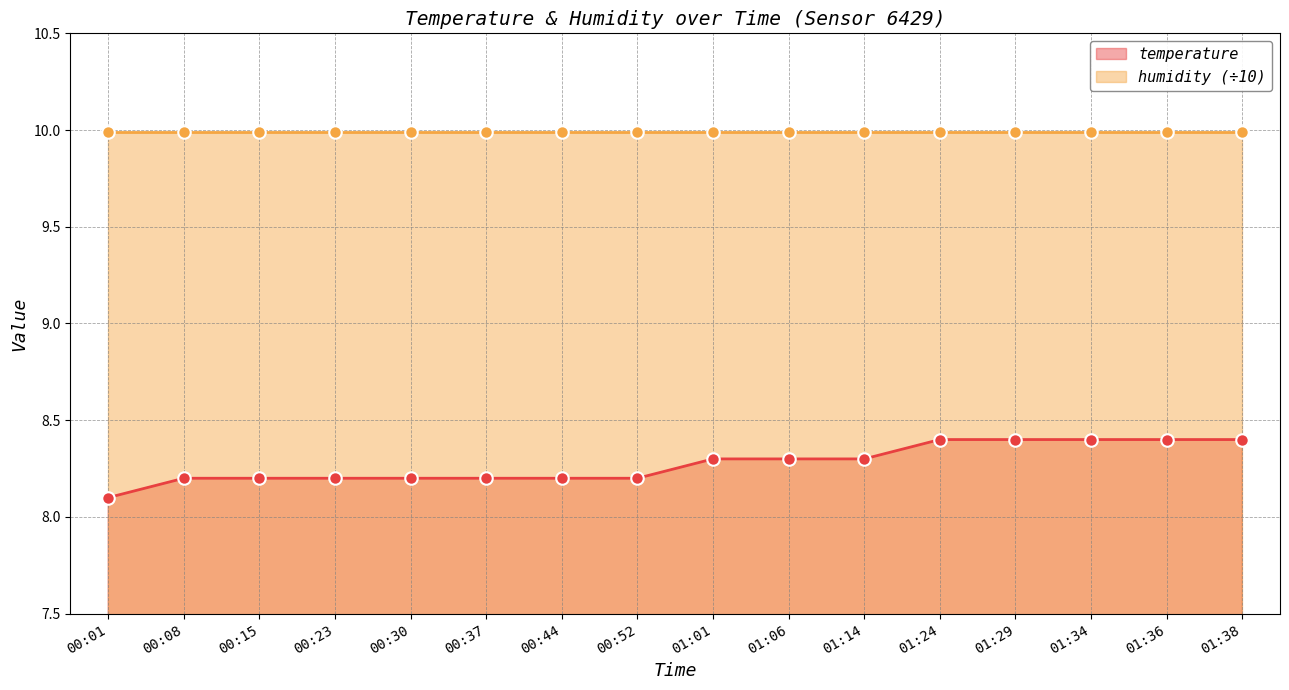

What position from the left is 01:14?

11